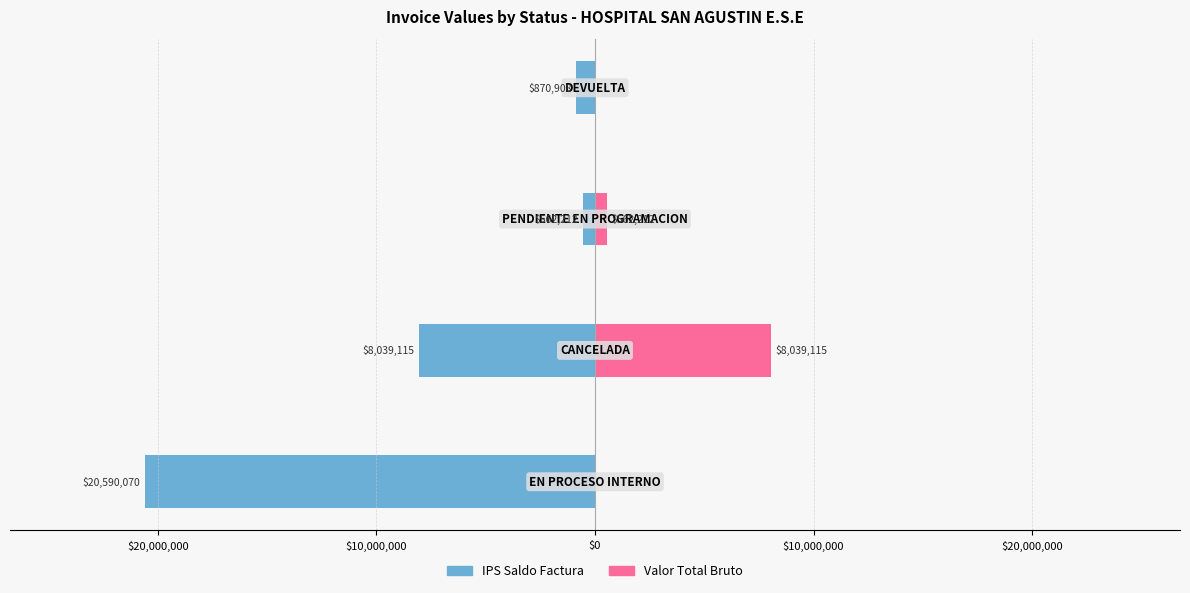

Reading right to left, list all the values displayed in this chart.

IPS Saldo Factura: $0=-870908	$10,000,000=-562212	$20,000,000=-8039115	$30,000,000=-20590070
Valor Total Bruto: $0=0	$10,000,000=562212	$20,000,000=8039115	$30,000,000=0